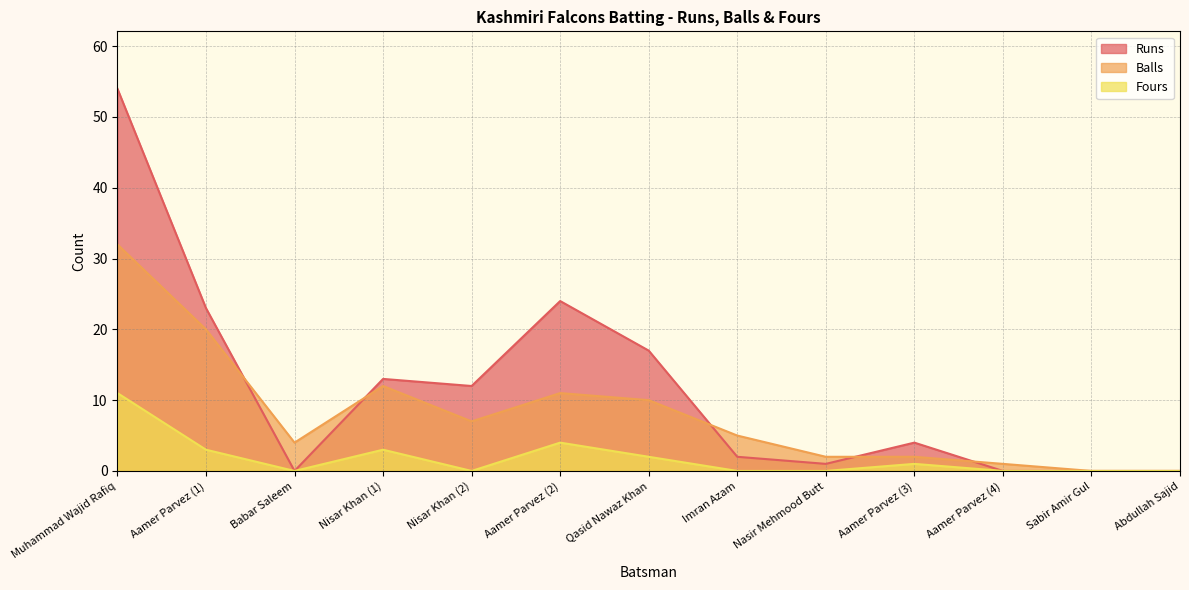

True or false: Balls has a value of 0 at Sabir Amir Gul.

True